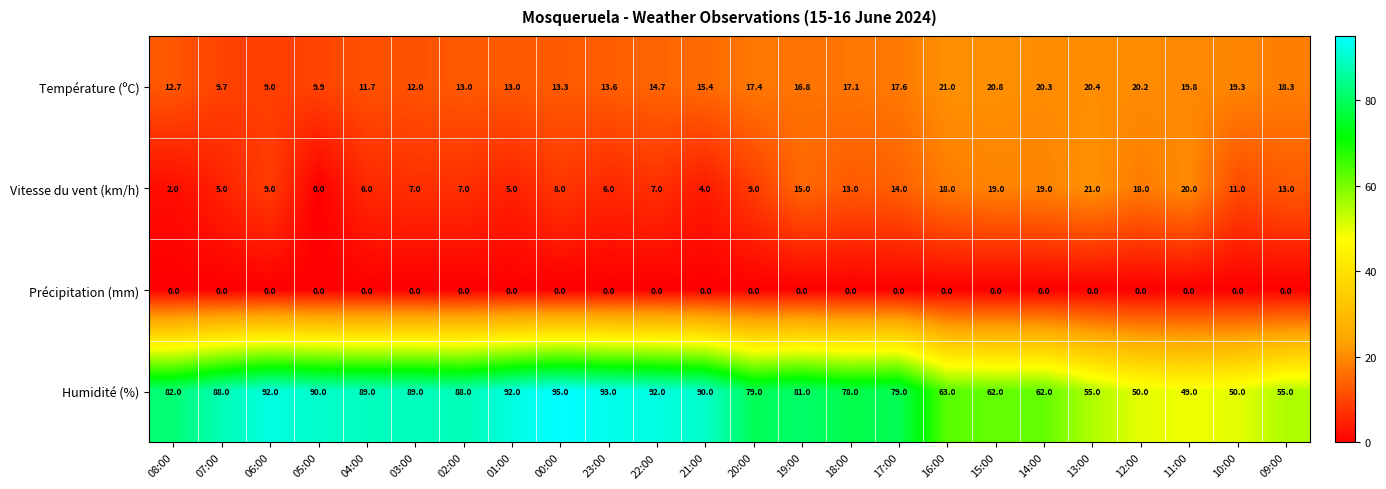

What is the difference between the Température (ºC) values at 06:00 and 19:00?

7.8